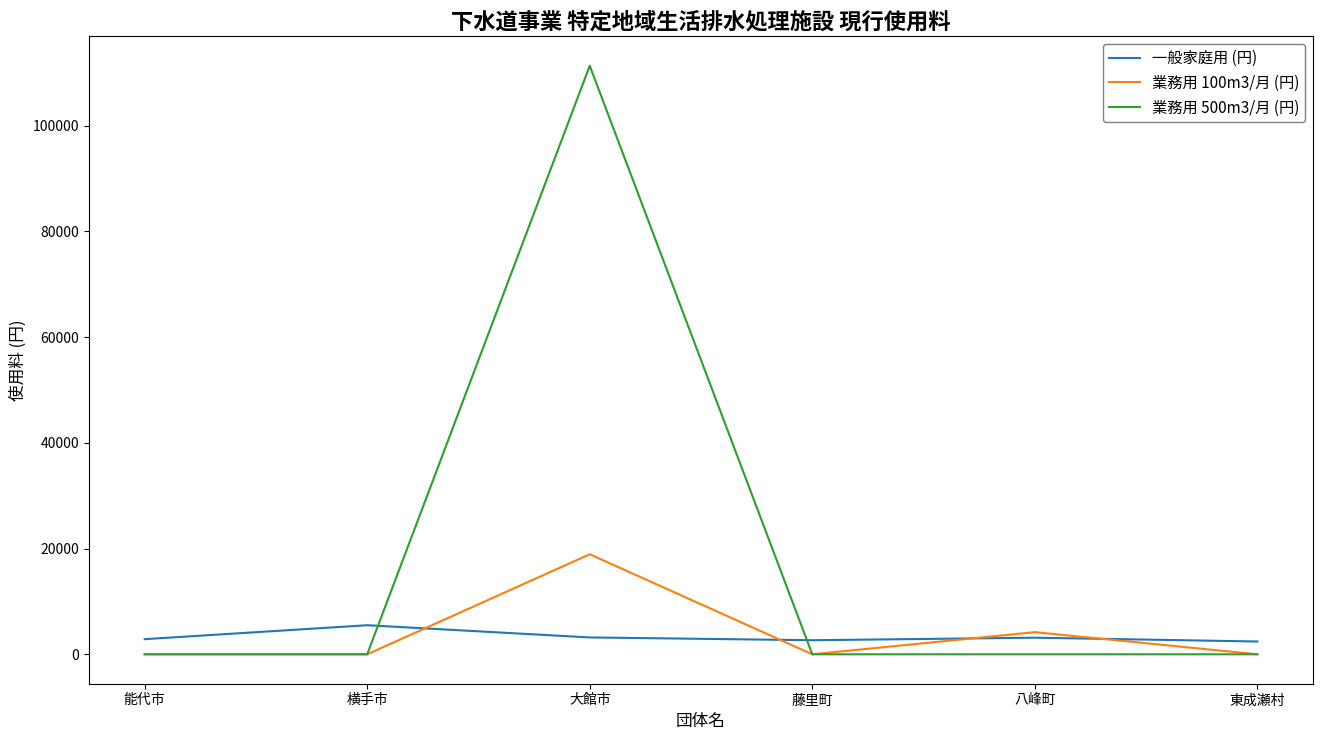

Between 大館市 and 藤里町, which series saw the biggest shift?

業務用 500m3/月 (円)